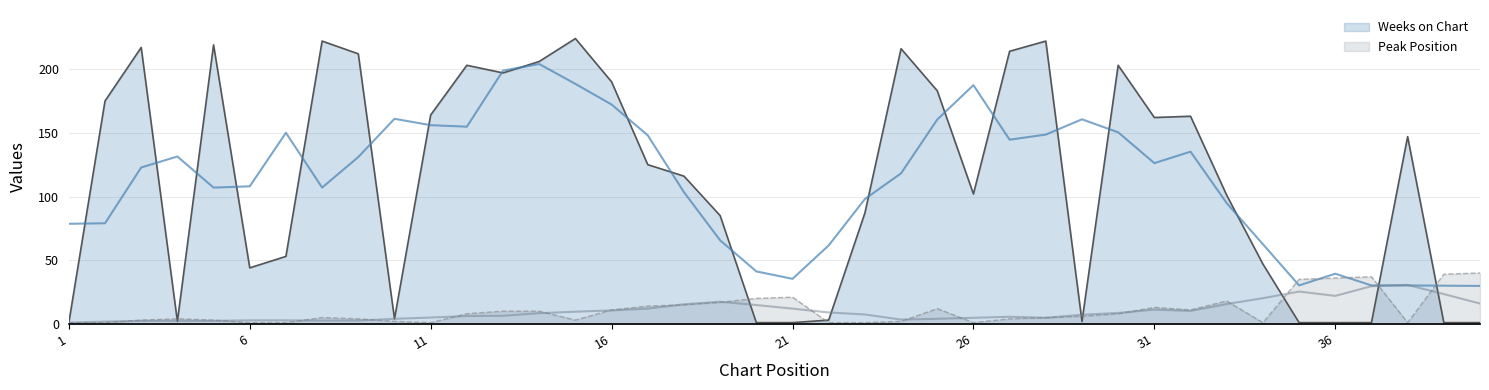

How many lines are shown in the chart?

2